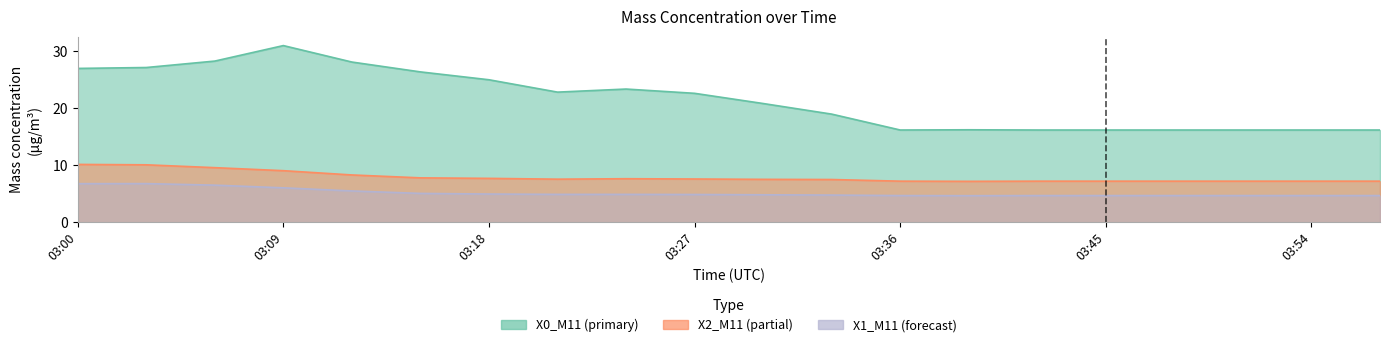

True or false: X1_M11 and X2_M11 intersect in this chart.

False